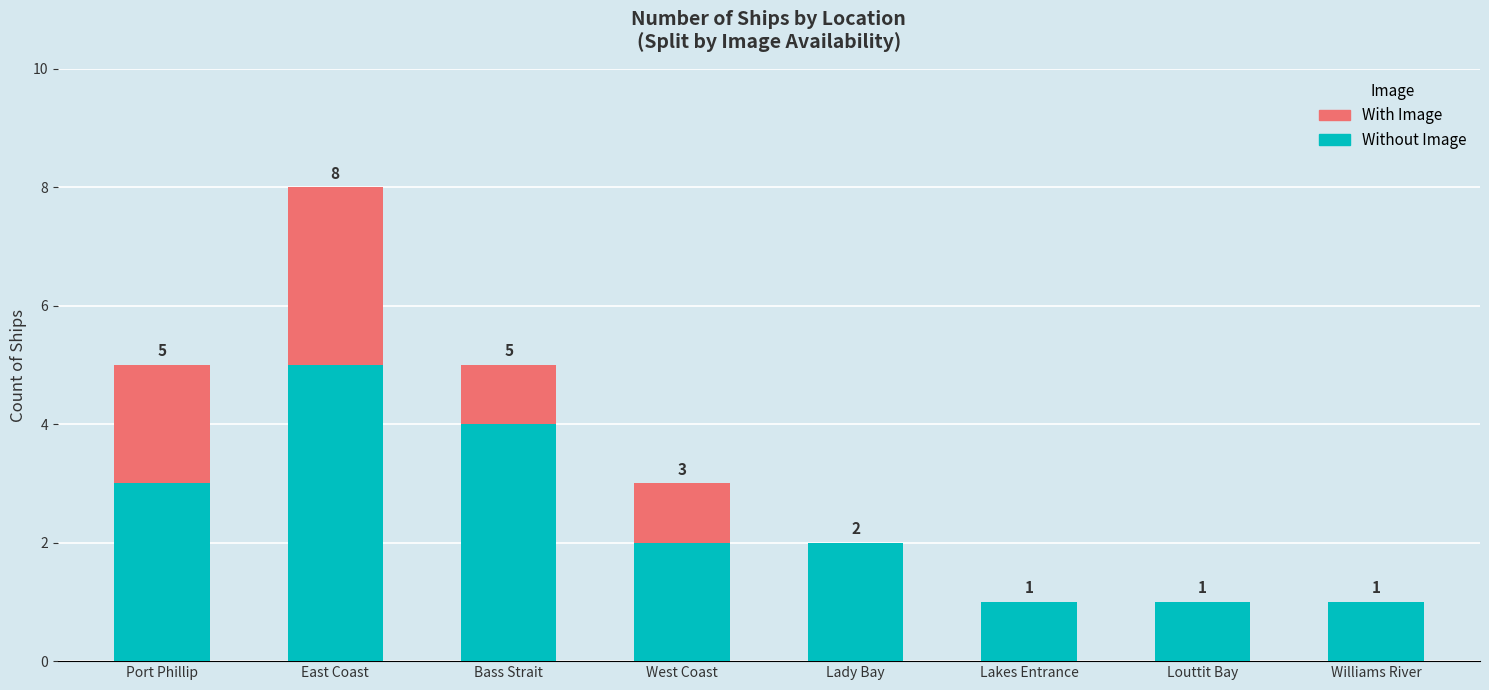

At which category is the sum across all series the highest?

East Coast